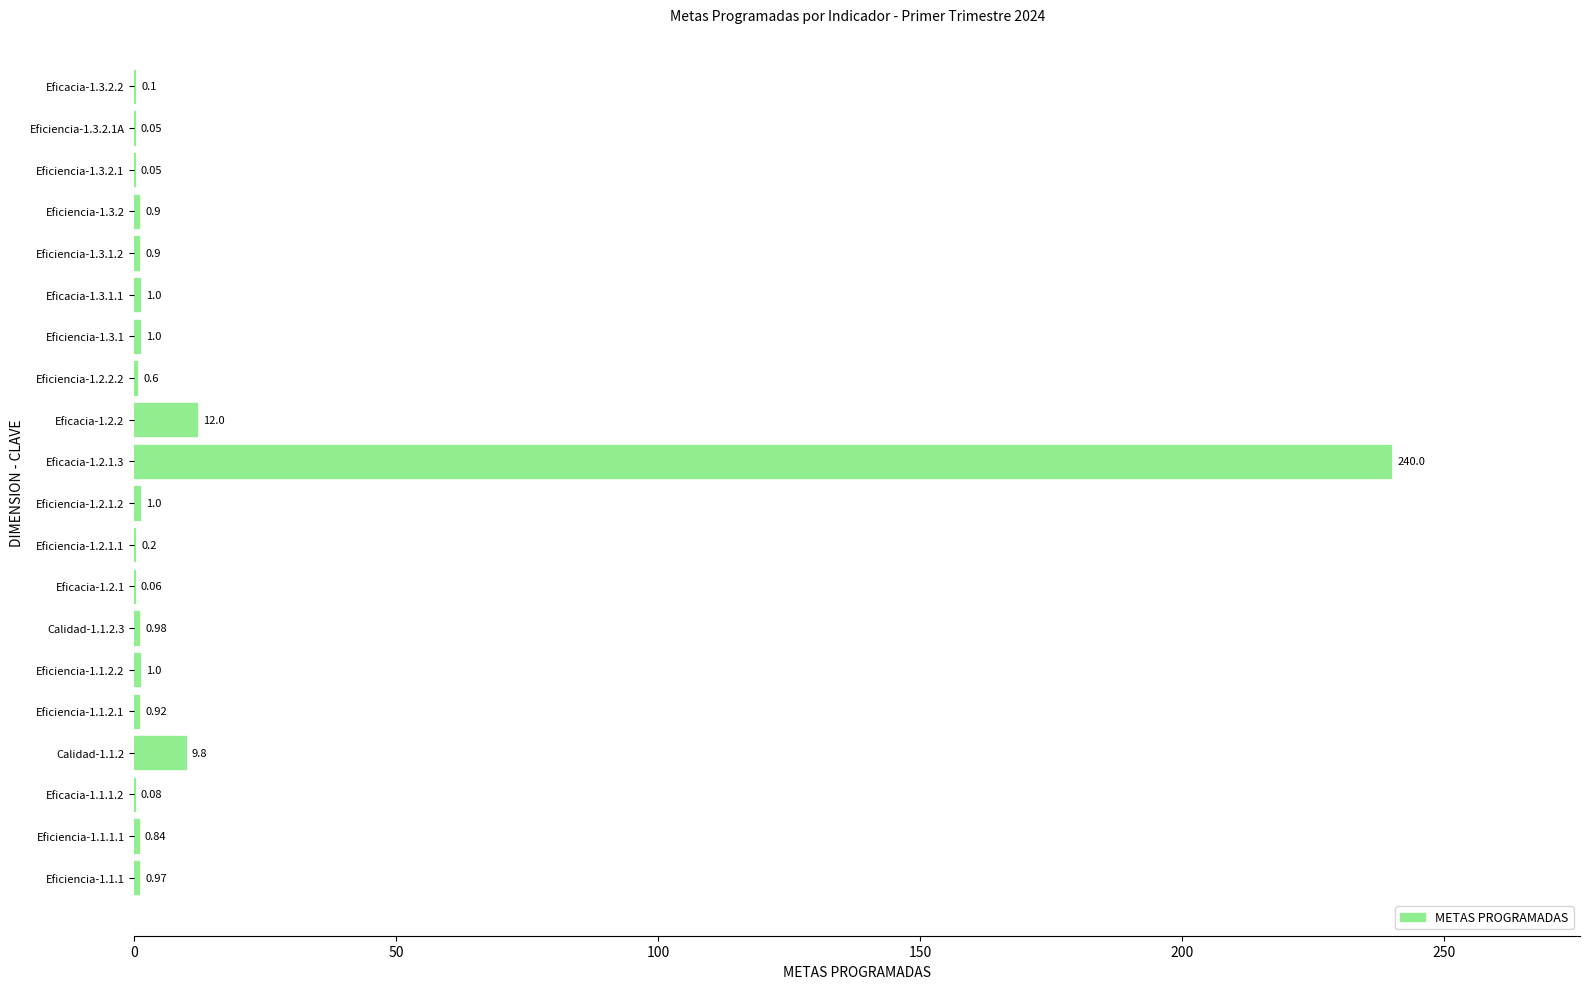

Which has a higher value, Eficiencia-1.1.1 or Calidad-1.1.2?

Calidad-1.1.2